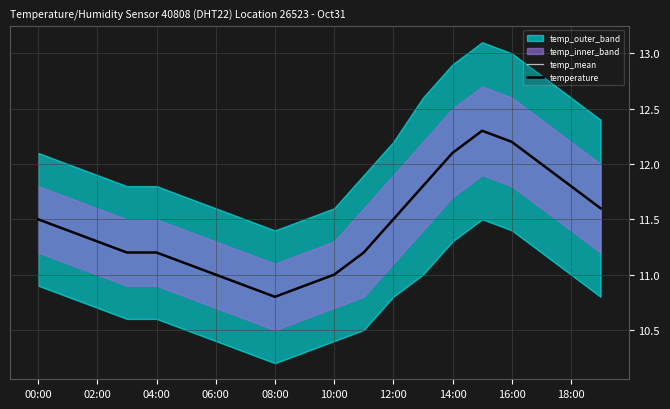

What is the label of the 8th point from the right?

12:00